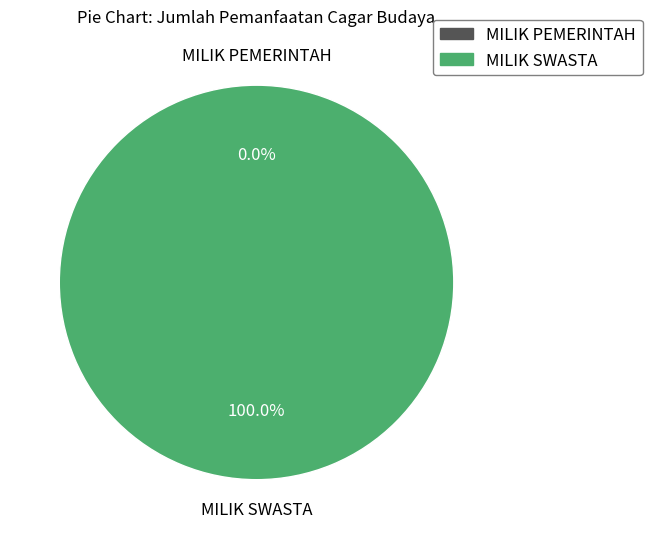

Is MILIK PEMERINTAH the majority of the pie?

No